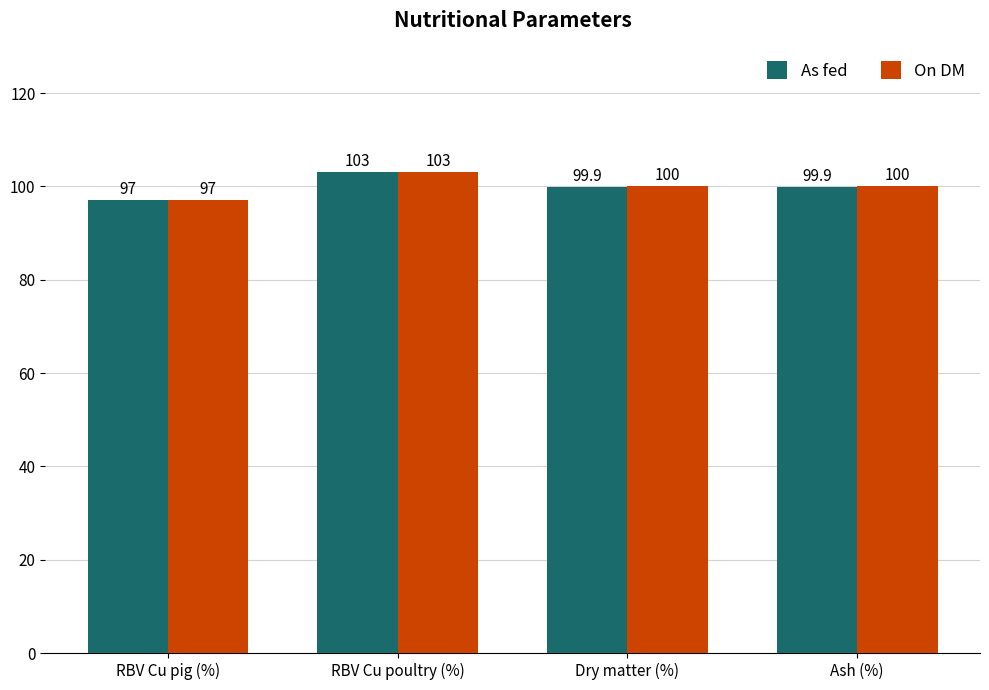

At how many categories does at least one series exceed 102?

1